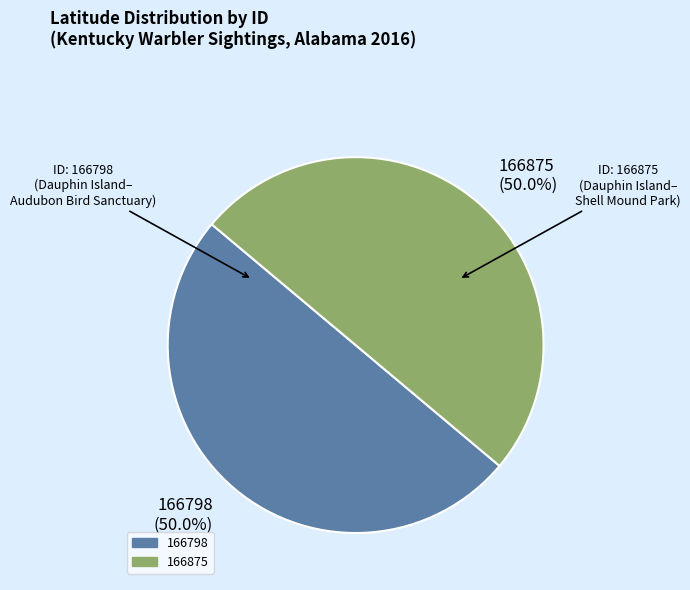

What is the ratio of the value at 166875 to the value at 166798?

1.0